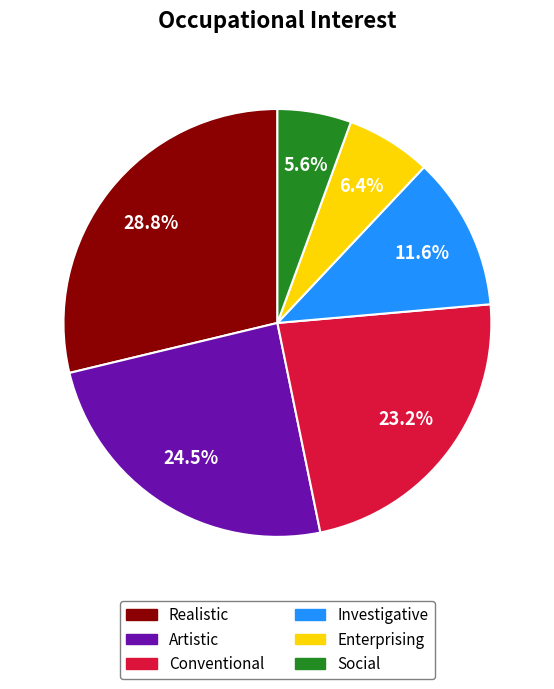

To the nearest percent, what is the difference between the largest and smallest slice percentages?

23%